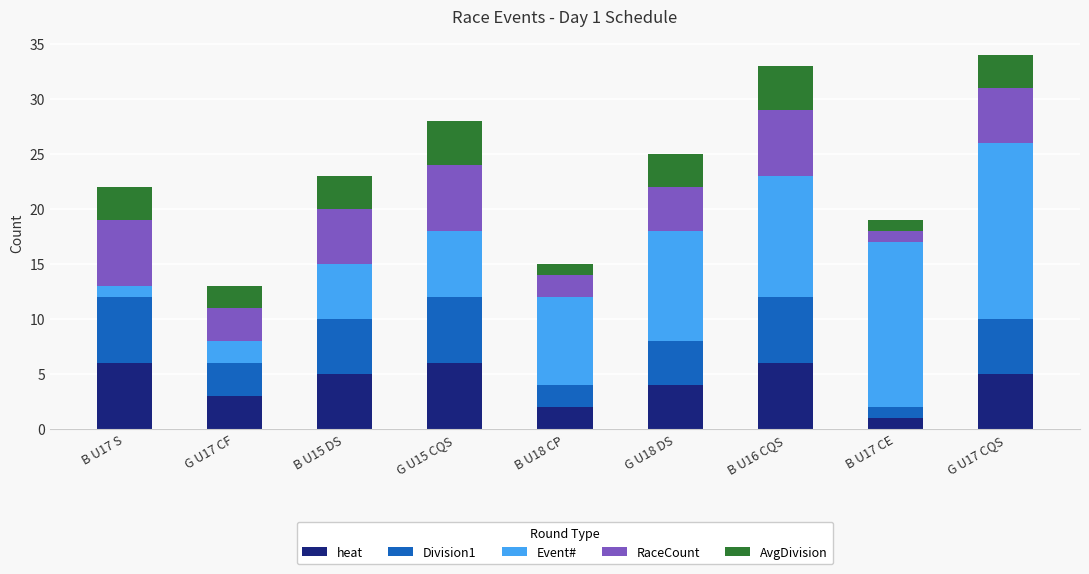

Which category has the lowest value in the heat series?

B U17 CE